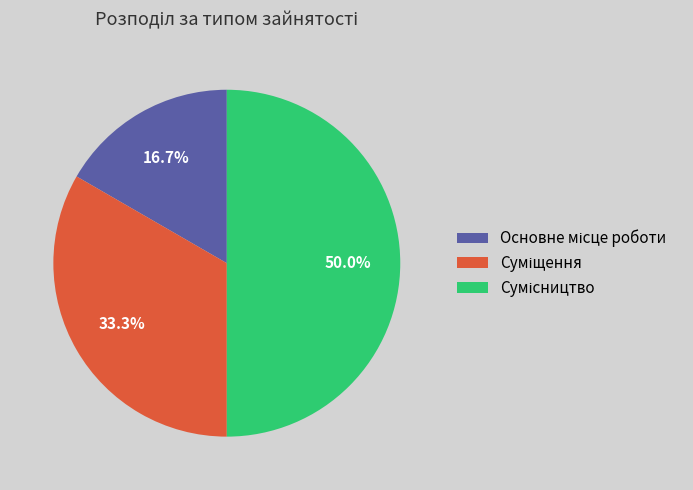

Is it true that Суміщення is 33% of the pie?

True